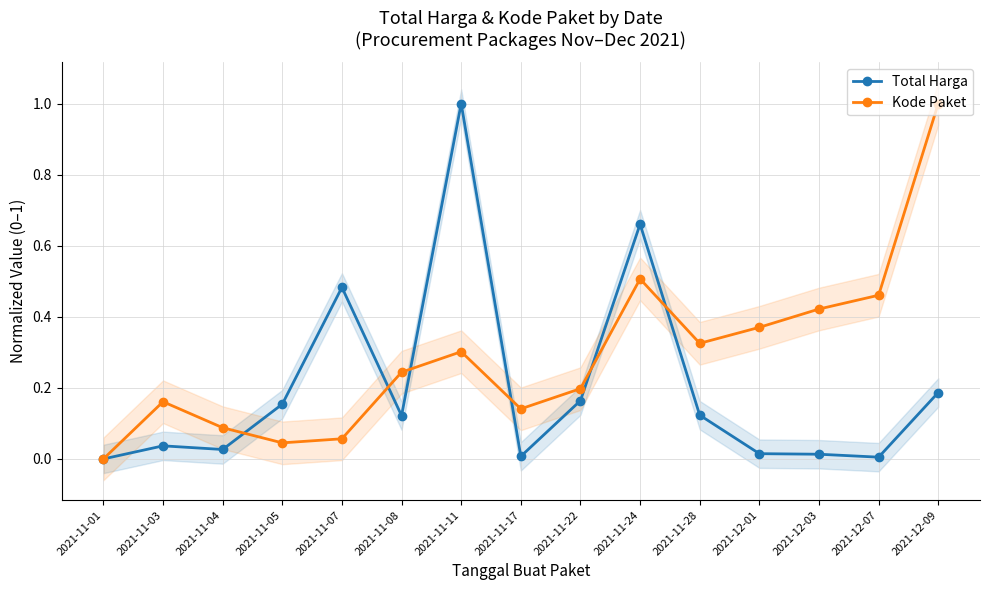

What is the label of the 4th point from the left?

2021-11-05